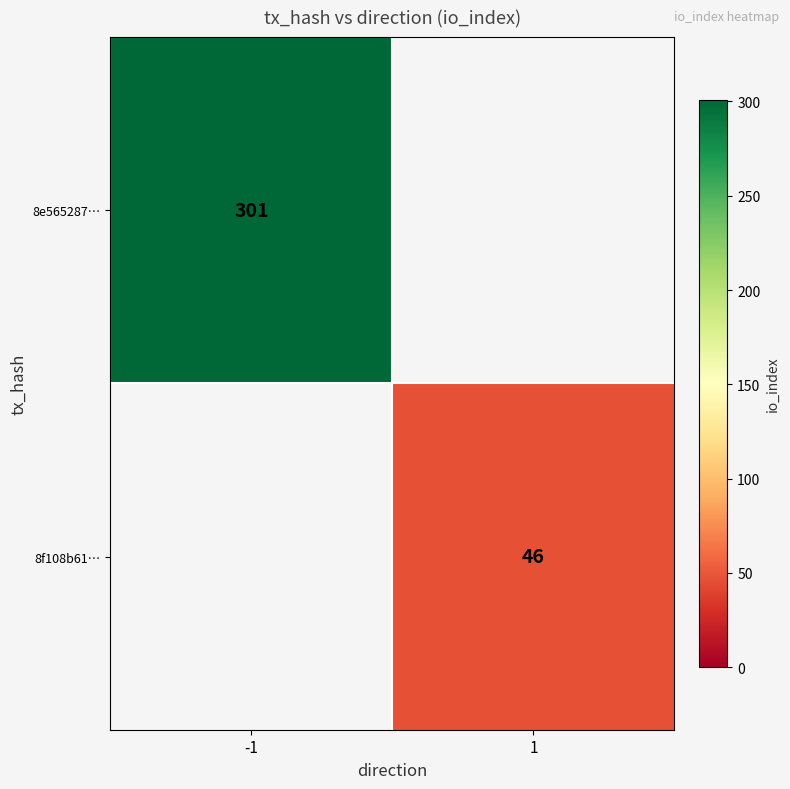

The 8f108b61… series shows 46 at 1. True or false?

True